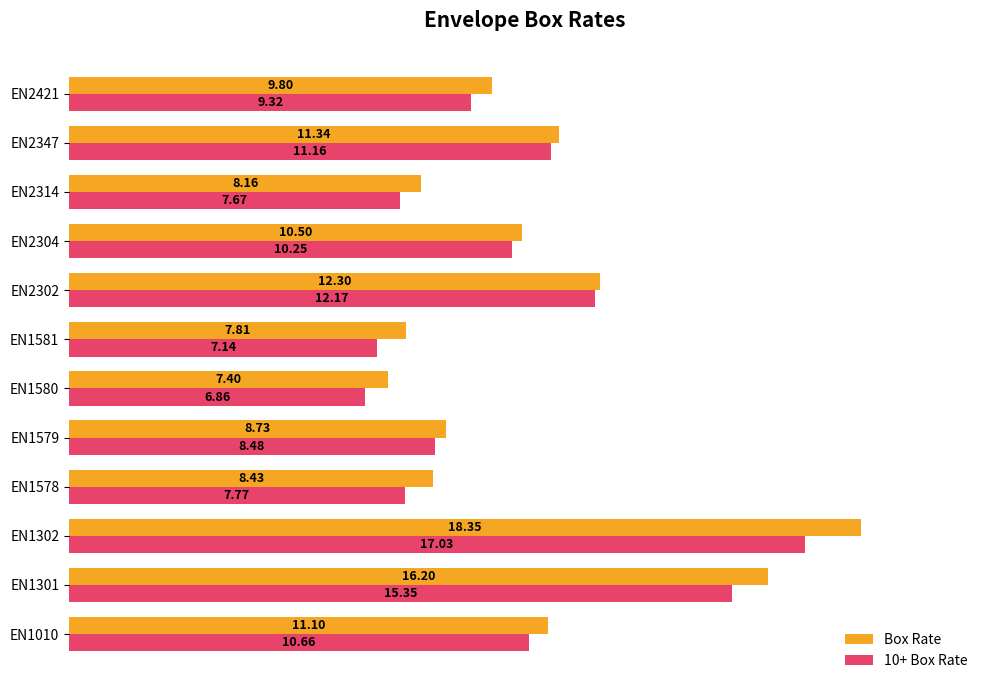

Is the value of Box Rate at EN1579 greater than the value of 10+ Box Rate at EN1579?

Yes